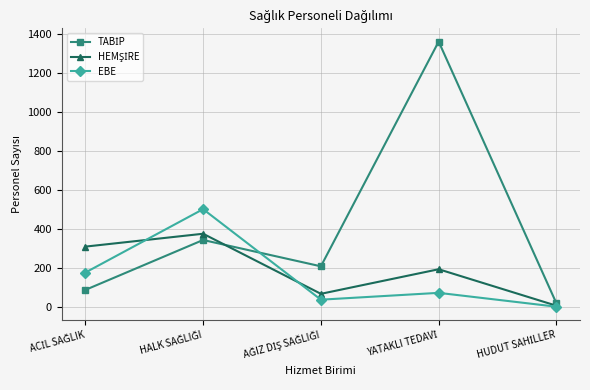

What is the value of the EBE point at the 1st from the left?

175